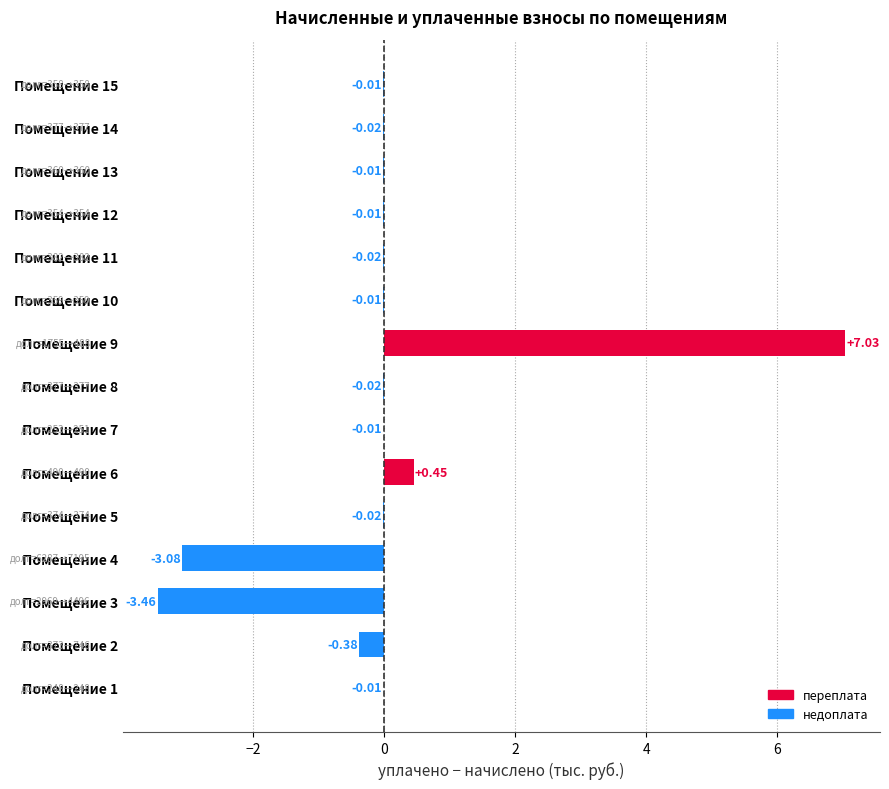

What is the change in value from Помещение 4 to Помещение 7?

+3.1